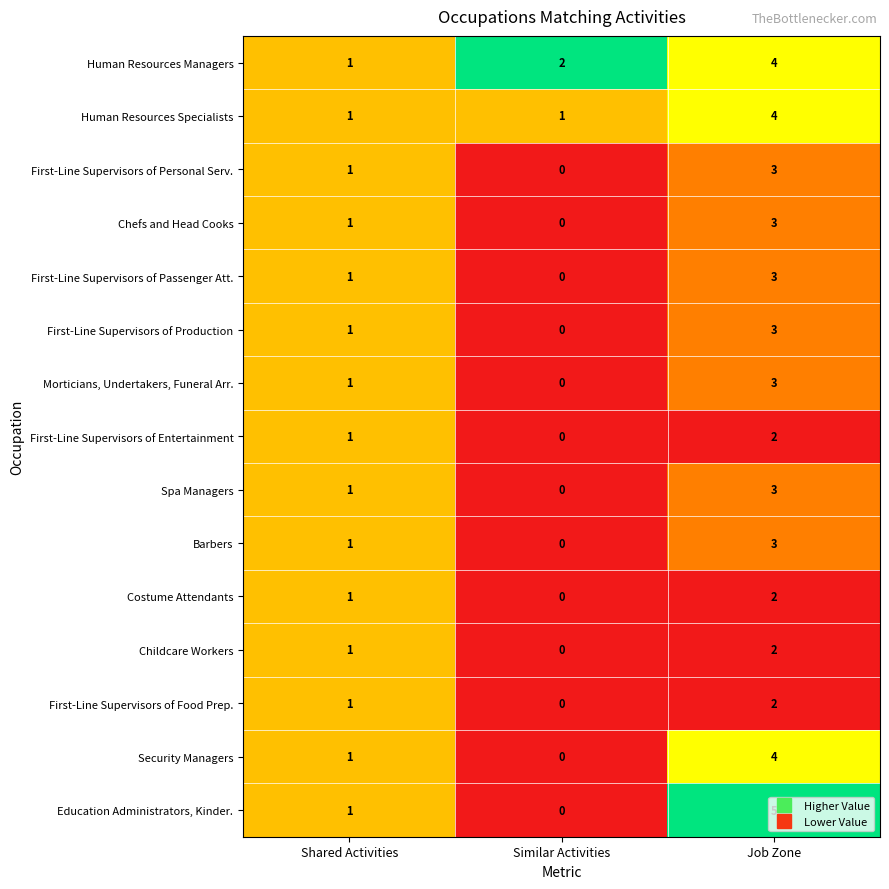

List the labels in order of Morticians, Undertakers, Funeral Arr. value, largest first.

Job Zone, Shared Activities, Similar Activities